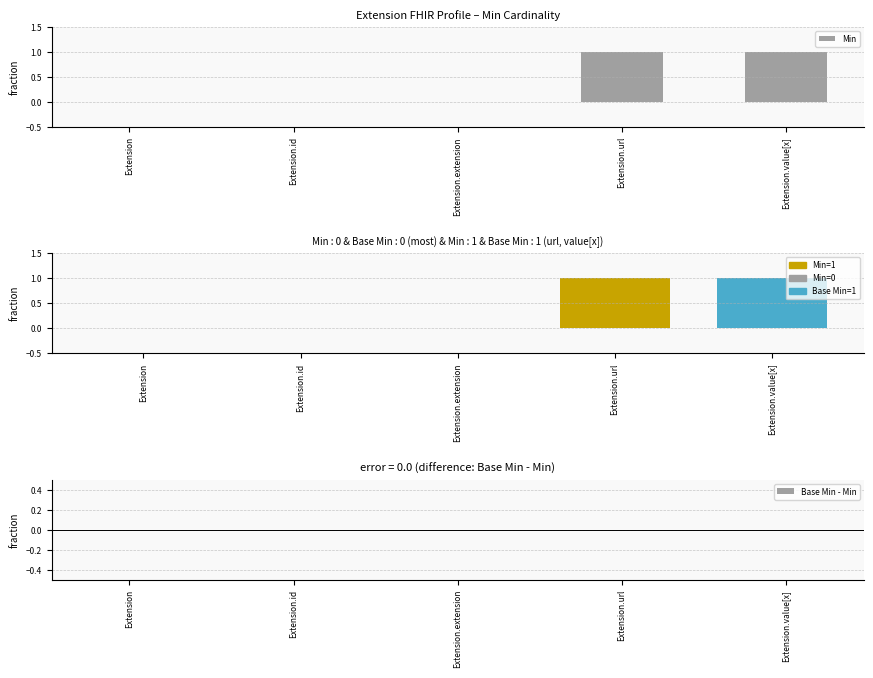

Rank the series at Extension.extension from highest to lowest value.

Min, Base Min, Base Min - Min